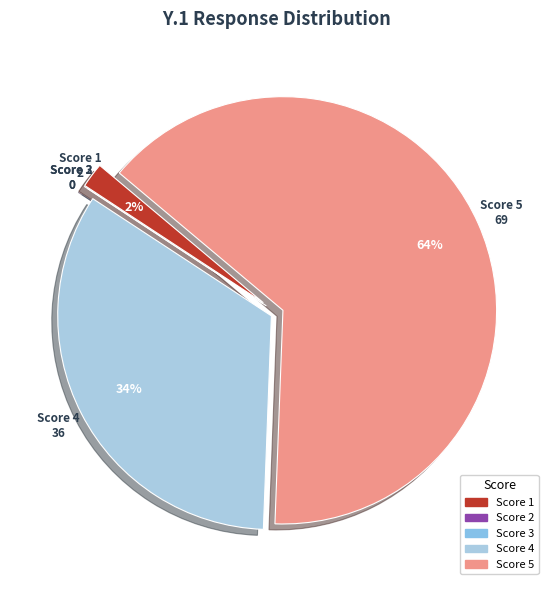

Which category has the biggest portion of the pie?

5